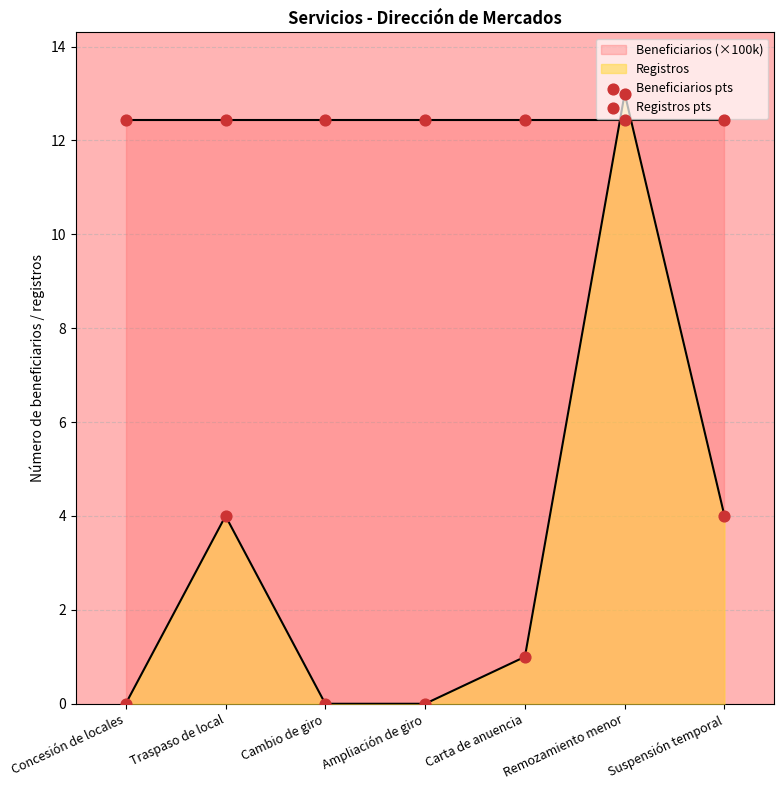

What is the total value across all series at Concesión de locales?

12.4